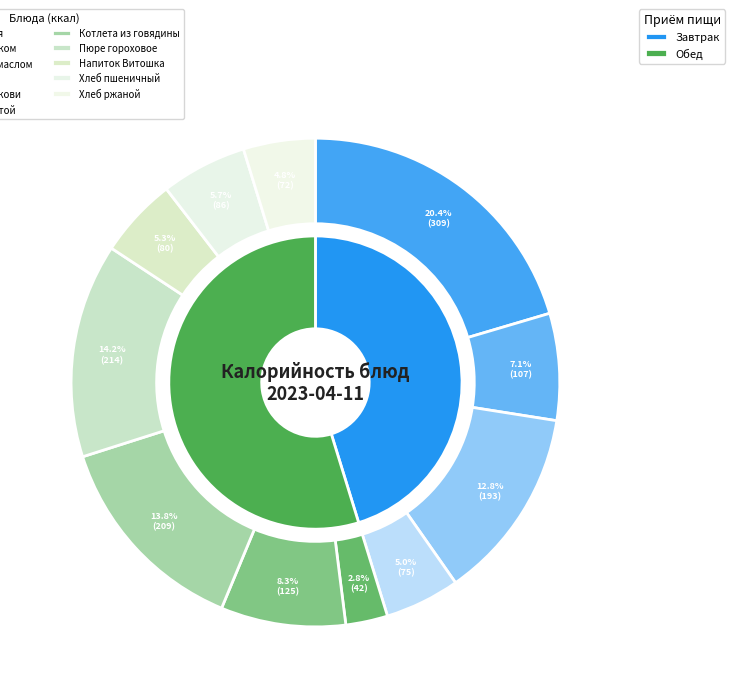

What percentage is the Борщ с капустой slice, to the nearest percent?

8%